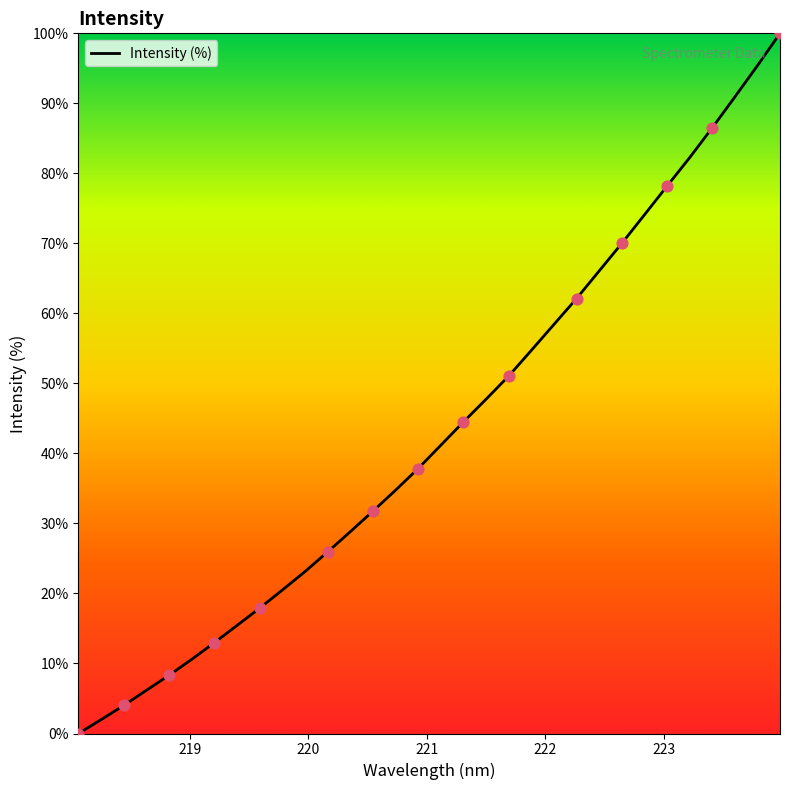

What is the difference between the maximum and minimum values?

100.0